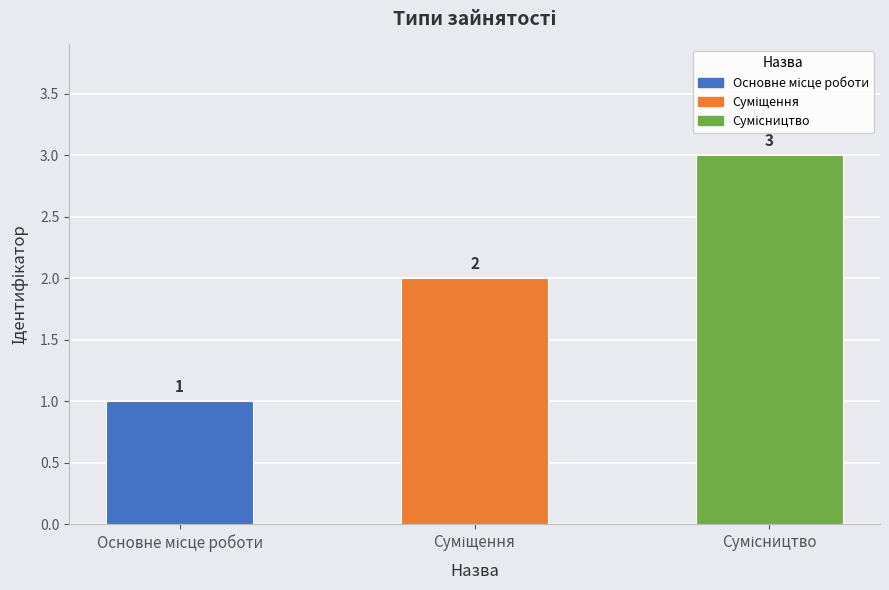

How many bars are there in total?

3